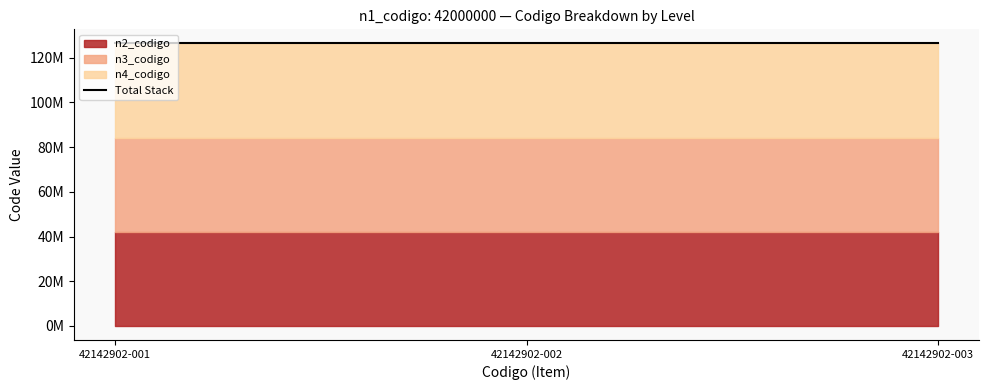

Is it true that n3_codigo equals 42142900 at 42142902-001?

True